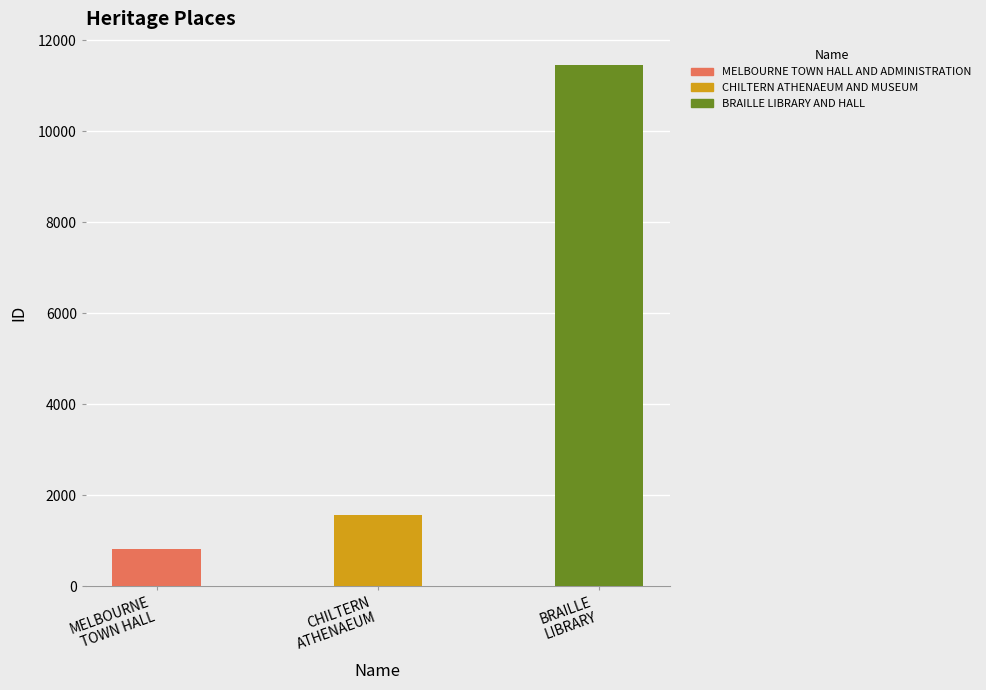

The chart shows a value of 18240 at BRAILLE LIBRARY AND HALL. True or false?

False